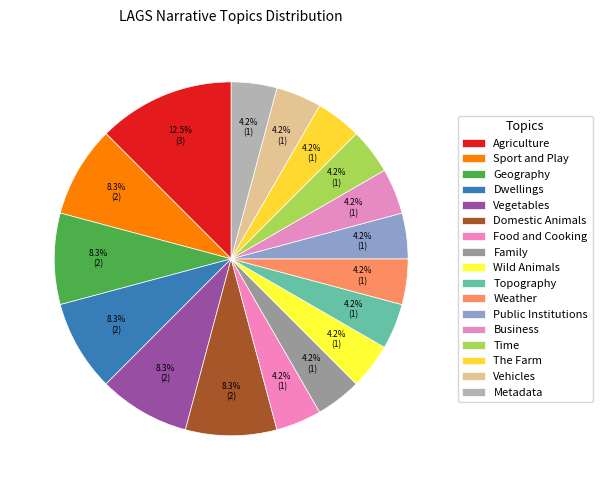

Count the number of slices in the pie.

17